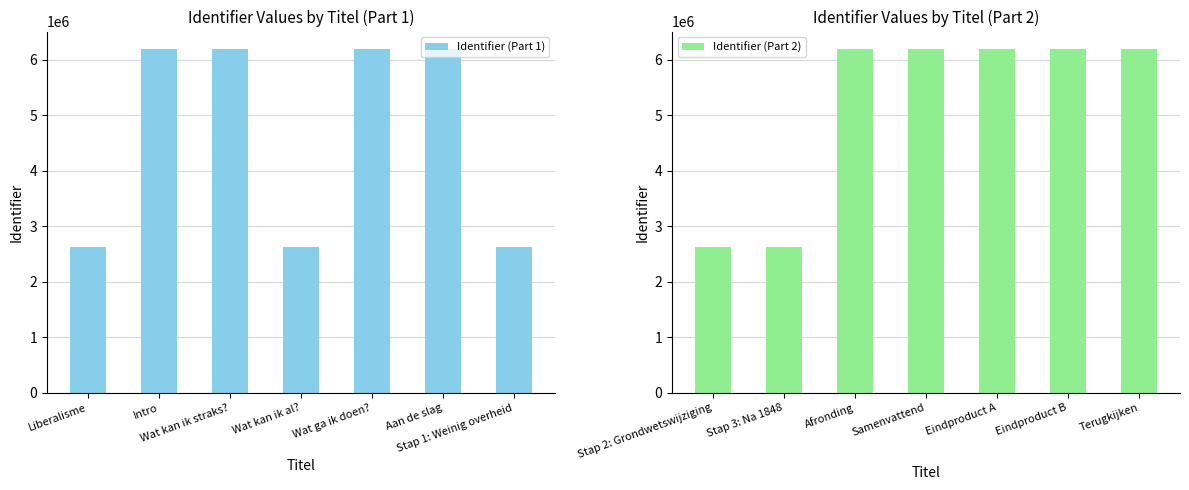

What is the lowest value of the Identifier (Part 2) series?

2624492